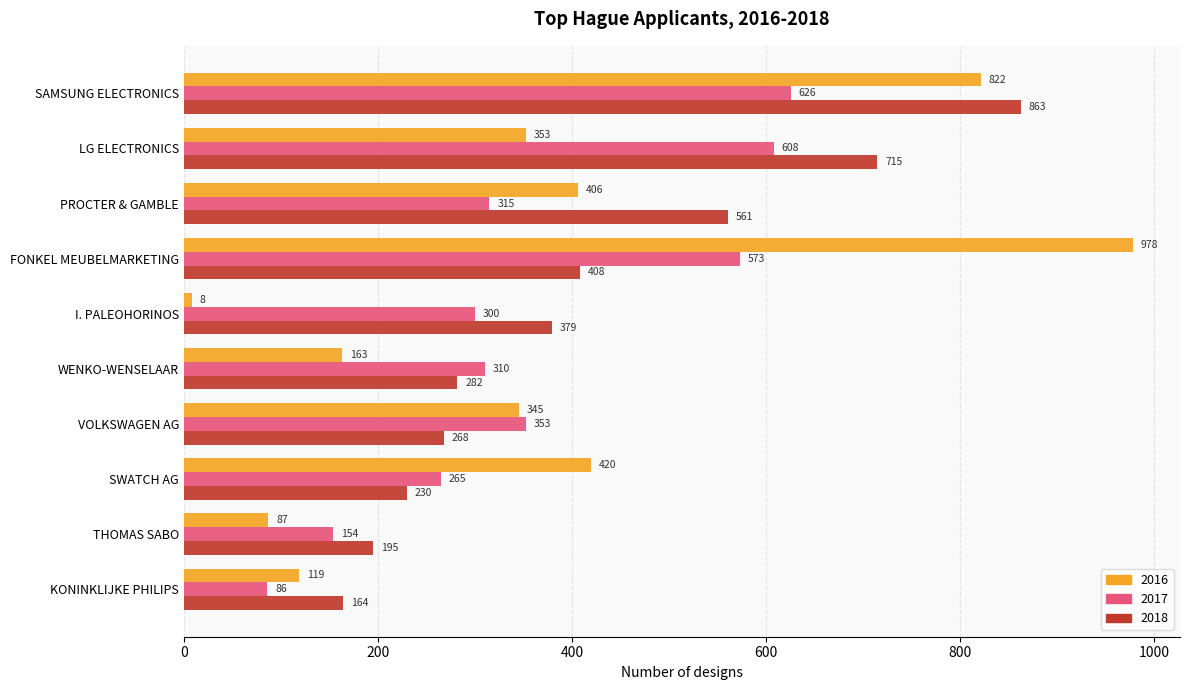

Read the 2018 value at SAMSUNG ELECTRONICS.

863